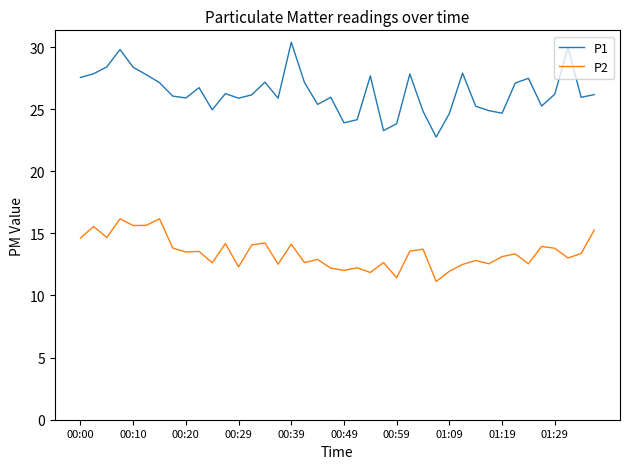

What is the sum of all P1 values?

1054.4